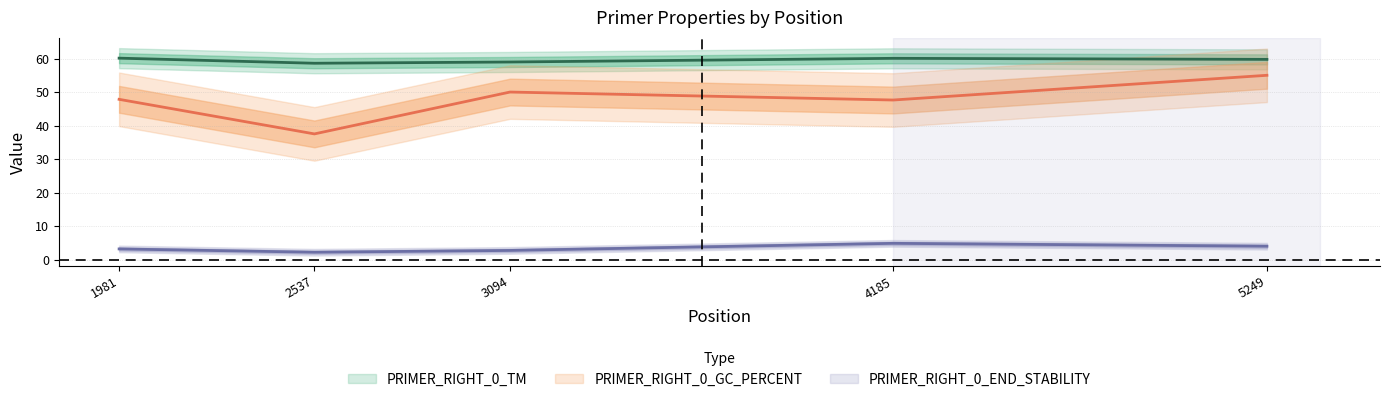

What is the minimum value shown in the chart?

2.2